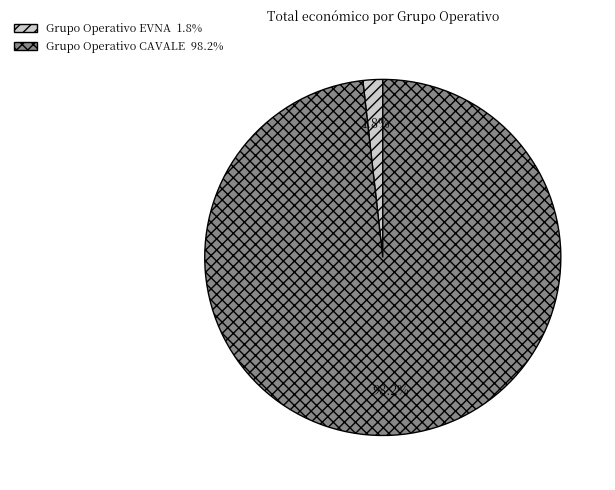

To the nearest percent, what is the difference between the Grupo Operativo CAVALE and Grupo Operativo EVNA slice percentages?

96%